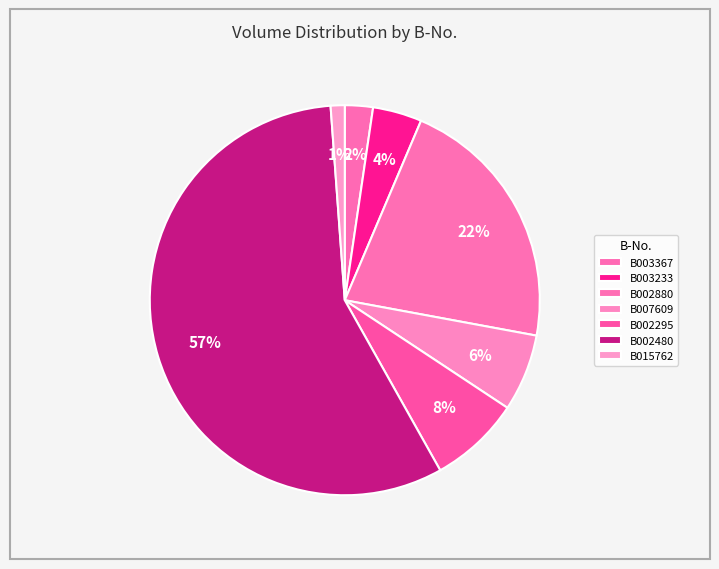

Count the number of slices in the pie.

7